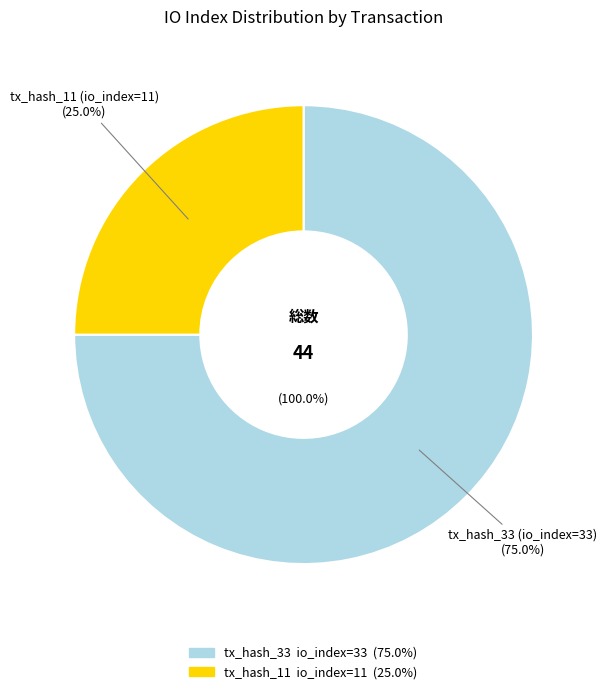

Rank the categories by value from highest to lowest.

tx_hash_33, tx_hash_11